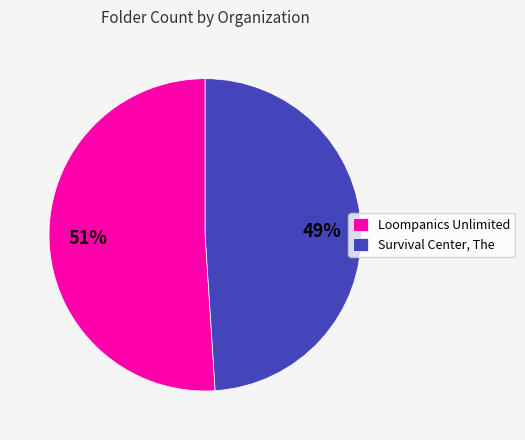

To the nearest percent, what is the difference between the largest and smallest slice percentages?

2%